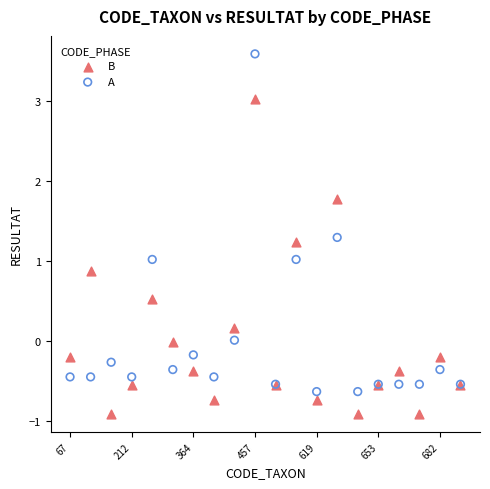

Which series reaches the minimum Y coordinate?

B